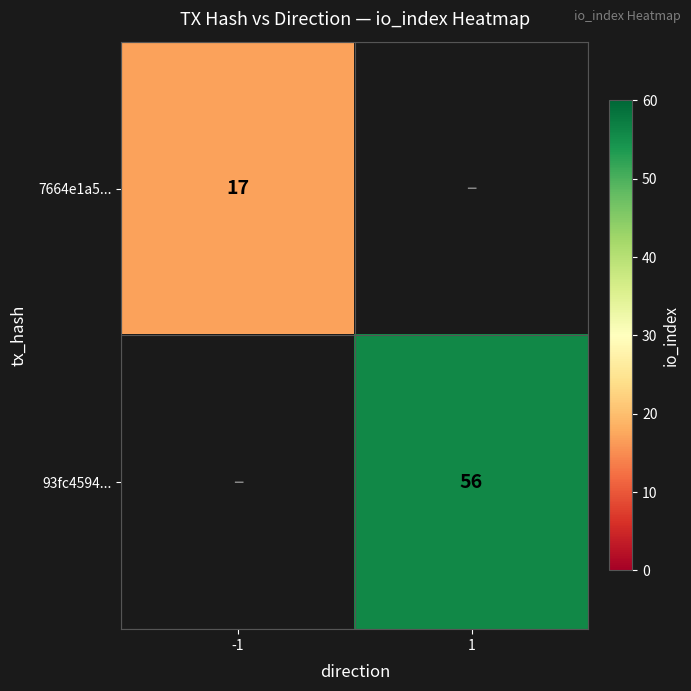

What is the minimum value shown in the chart?

17.0